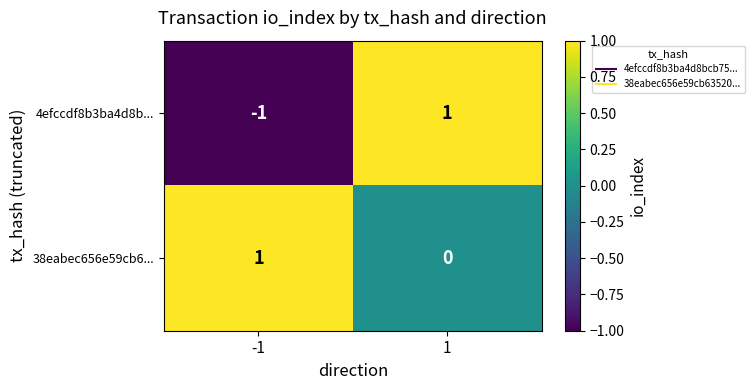

Is the value of 4efccdf8b3ba4d8b... at 1 greater than the value of 38eabec656e59cb6... at 1?

Yes